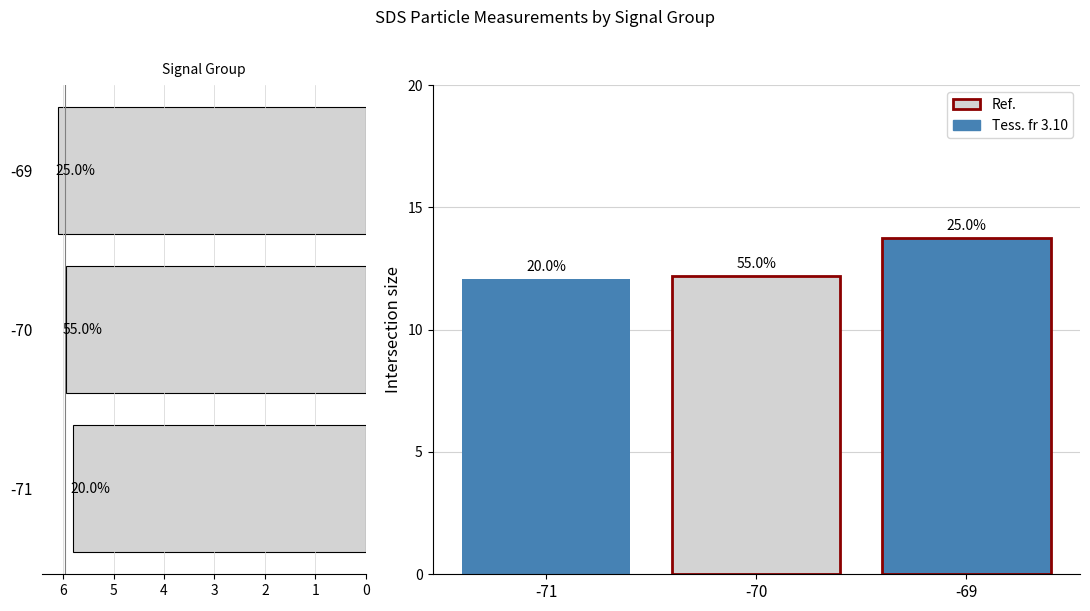

What is the average value?

6.0